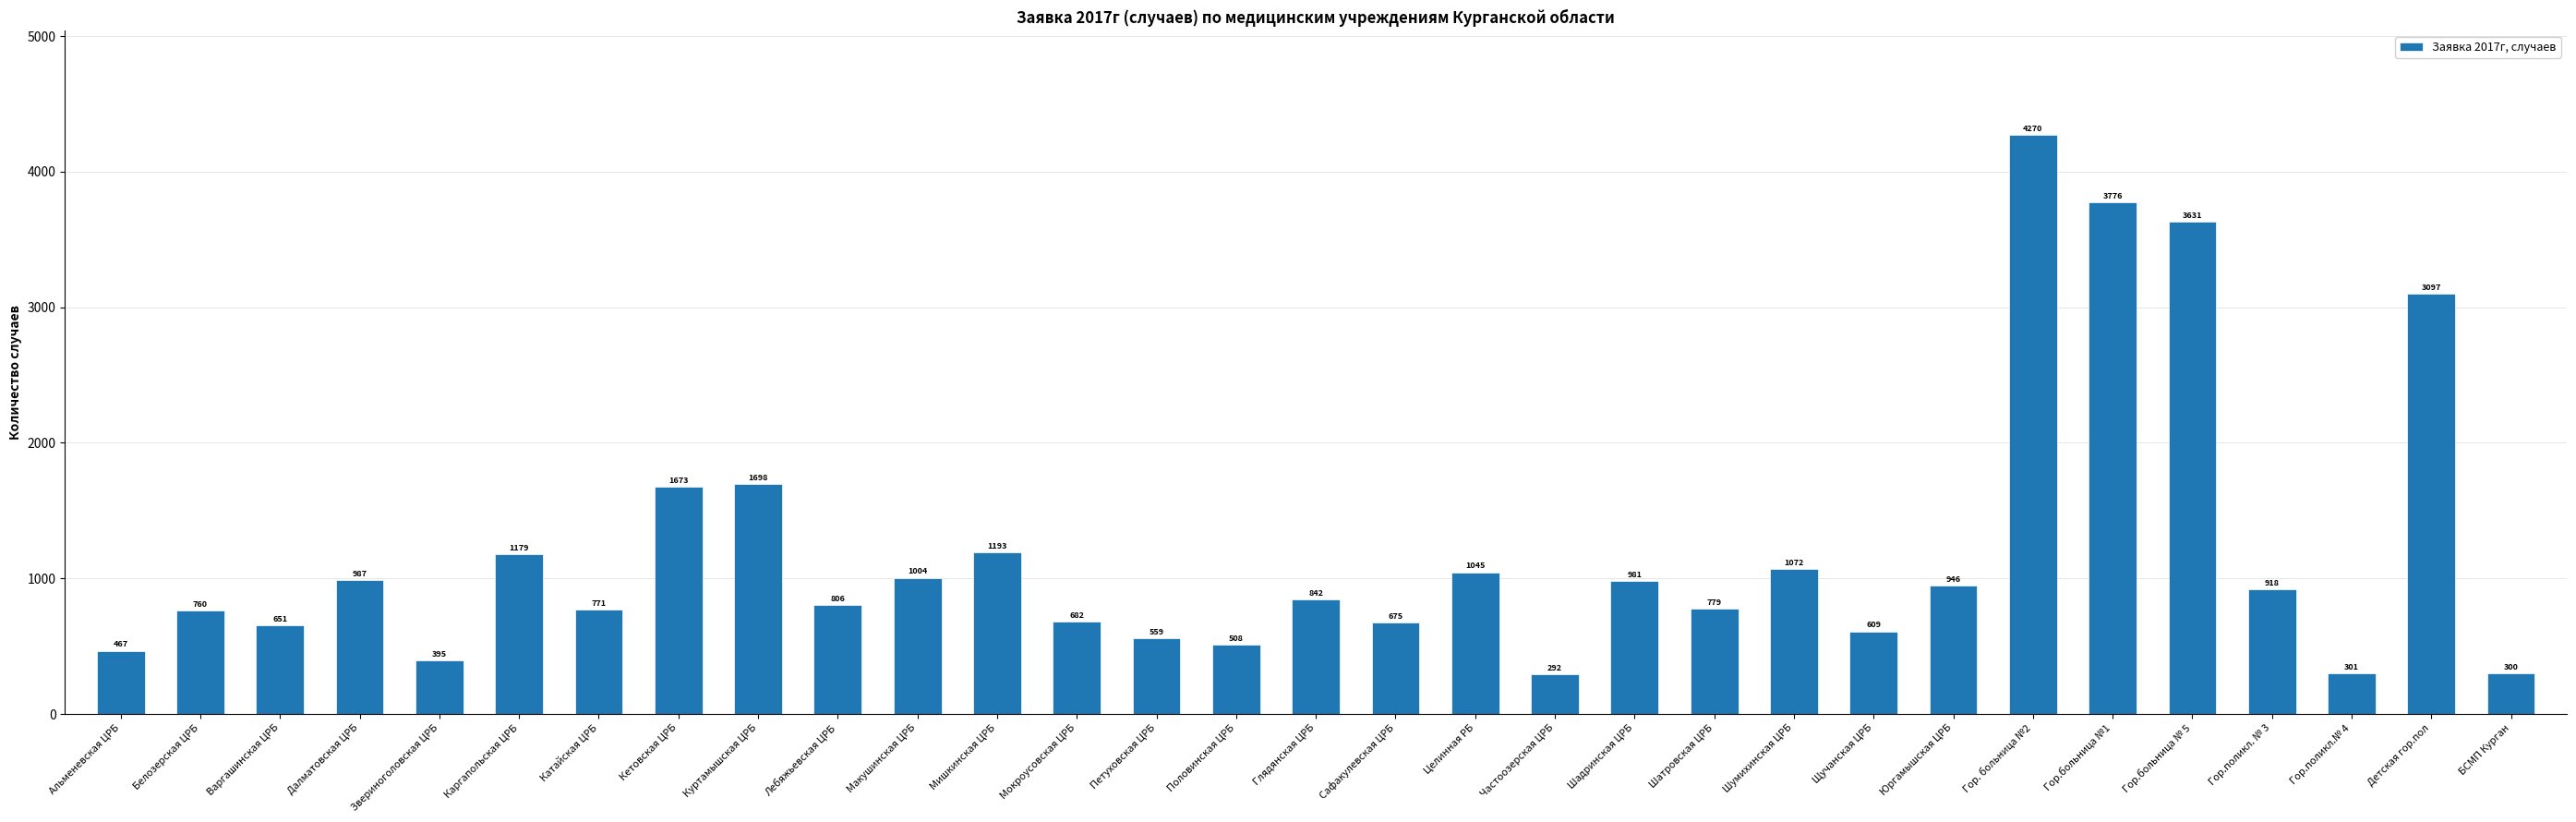

Rank the categories by value from lowest to highest.

Частоозерская ЦРБ, БСМП Курган, Гор.поликл.№ 4, Звериноголовская ЦРБ, Альменевская ЦРБ, Половинская ЦРБ, Петуховская ЦРБ, Щучанская ЦРБ, Варгашинская ЦРБ, Сафакулевская ЦРБ, Мокроусовская ЦРБ, Белозерская ЦРБ, Катайская ЦРБ, Шатровская ЦРБ, Лебяжьевская ЦРБ, Глядянская ЦРБ, Гор.поликл. № 3, Юргамышская ЦРБ, Шадринская ЦРБ, Далматовская ЦРБ, Макушинская ЦРБ, Целинная РБ, Шумихинская ЦРБ, Каргапольская ЦРБ, Мишкинская ЦРБ, Кетовская ЦРБ, Куртамышская ЦРБ, Детская гор.пол, Гор.больница № 5, Гор.больница №1, Гор. больница №2